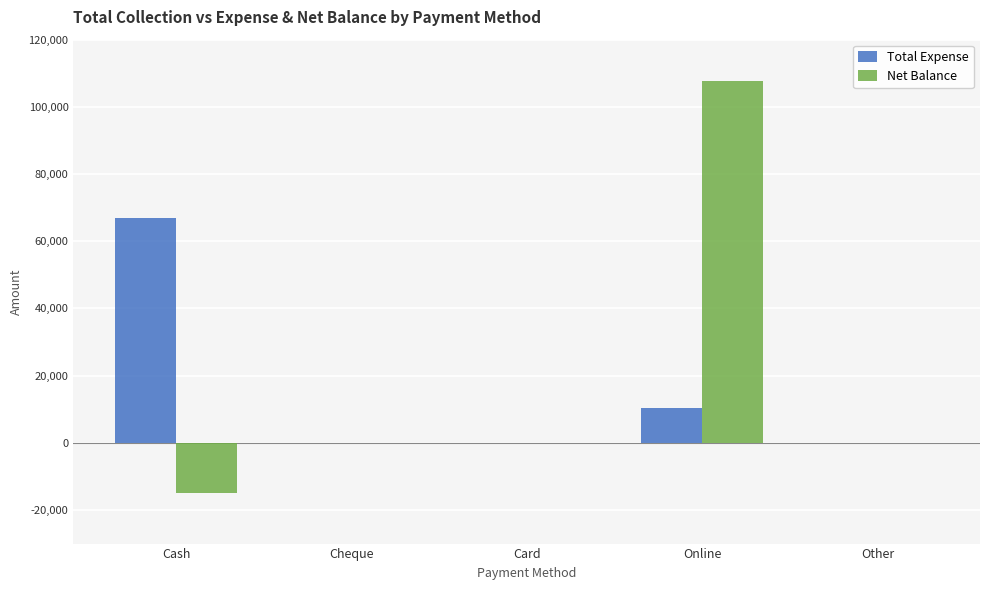

True or false: Net Balance has a value of -24577 at Cash.

False